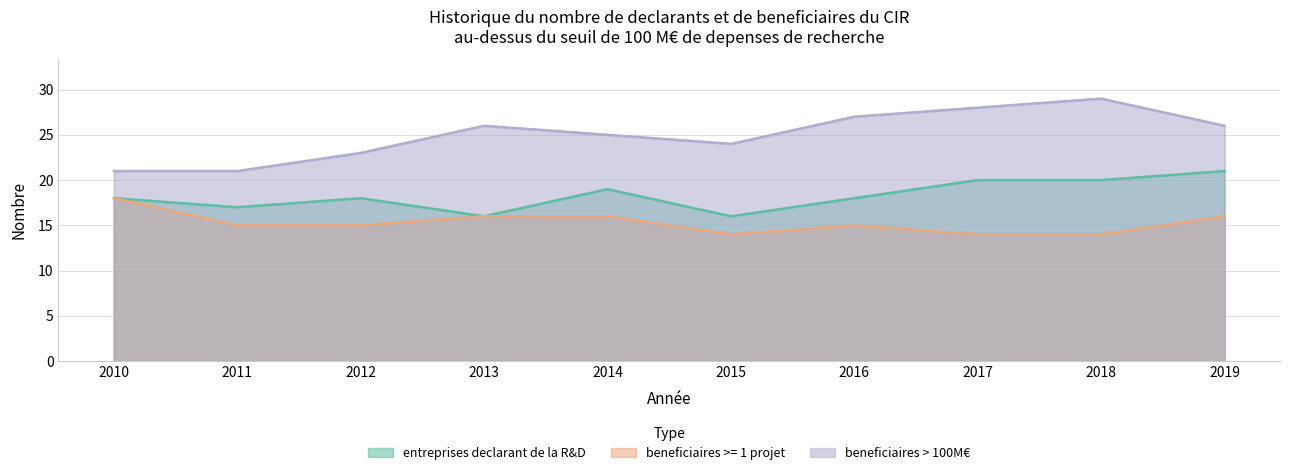

How many interior local valleys does the nombre de beneficiaires ayant au moins un projet series have?

1